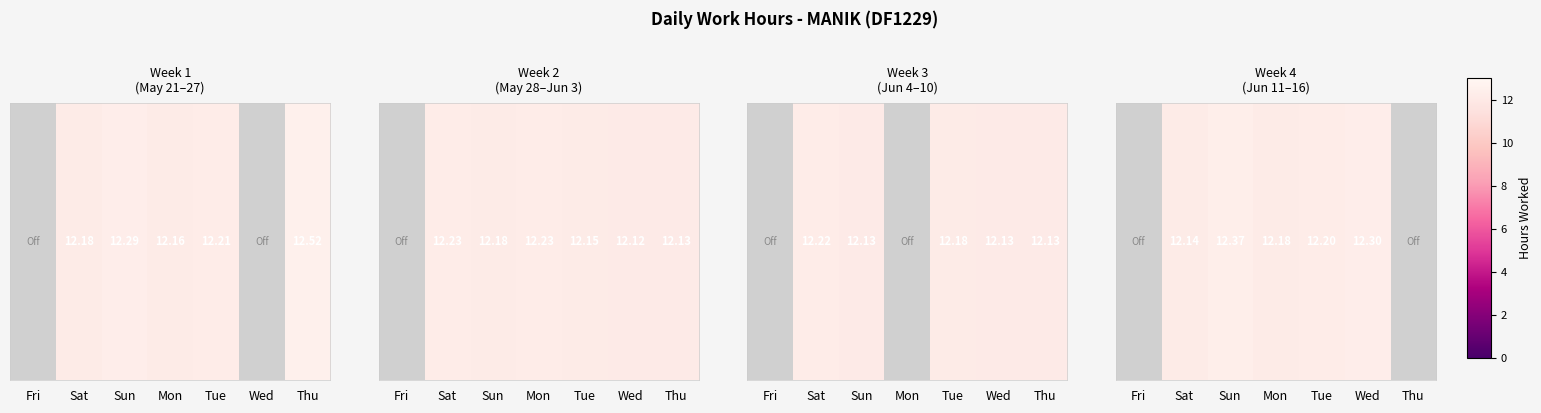

Is it true that the value at Sun is 12.4?

True